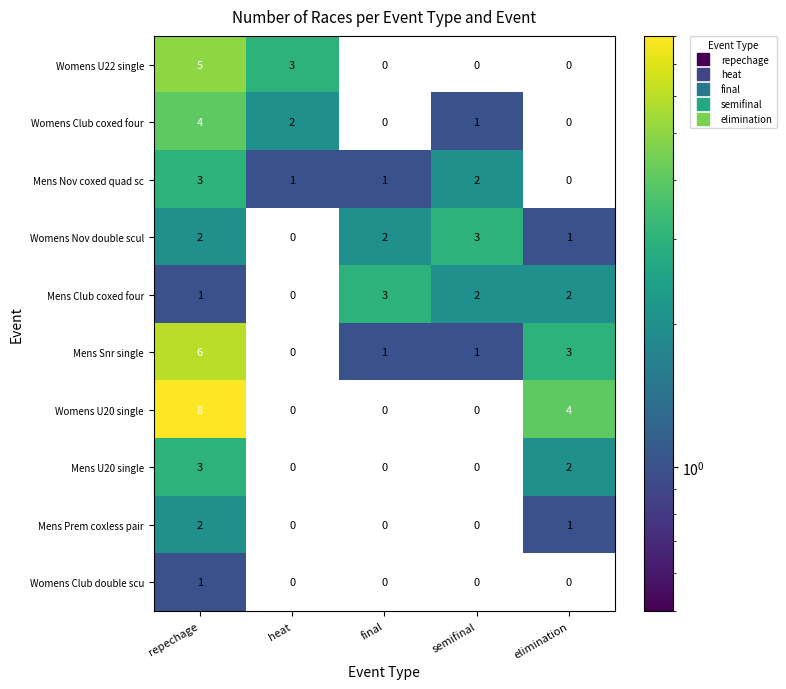

The value of Womens U20 single at heat is 5. True or false?

False